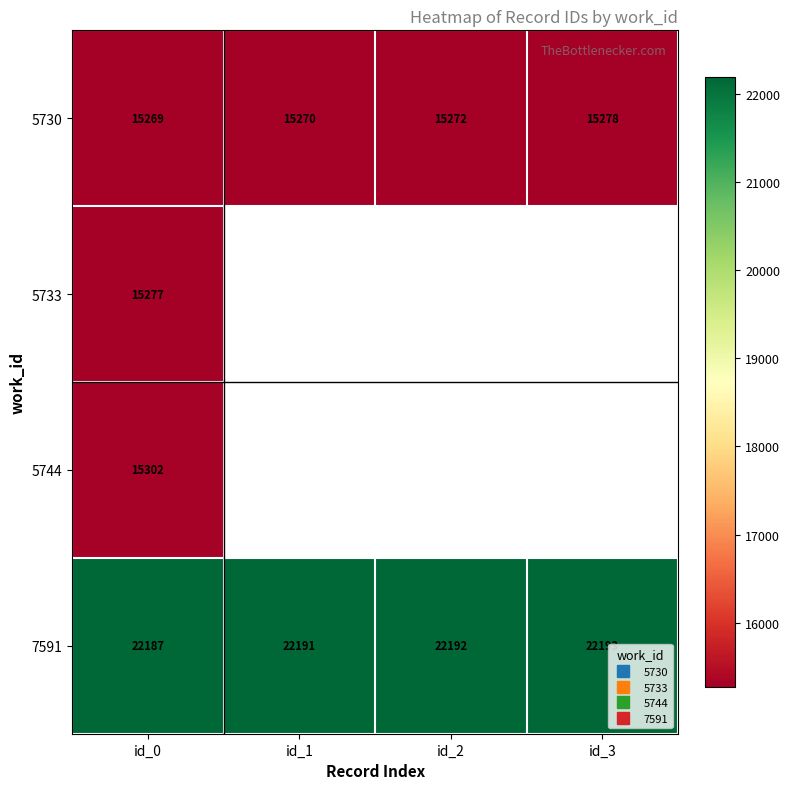

The value of 5733 at id_1 is 0. True or false?

True